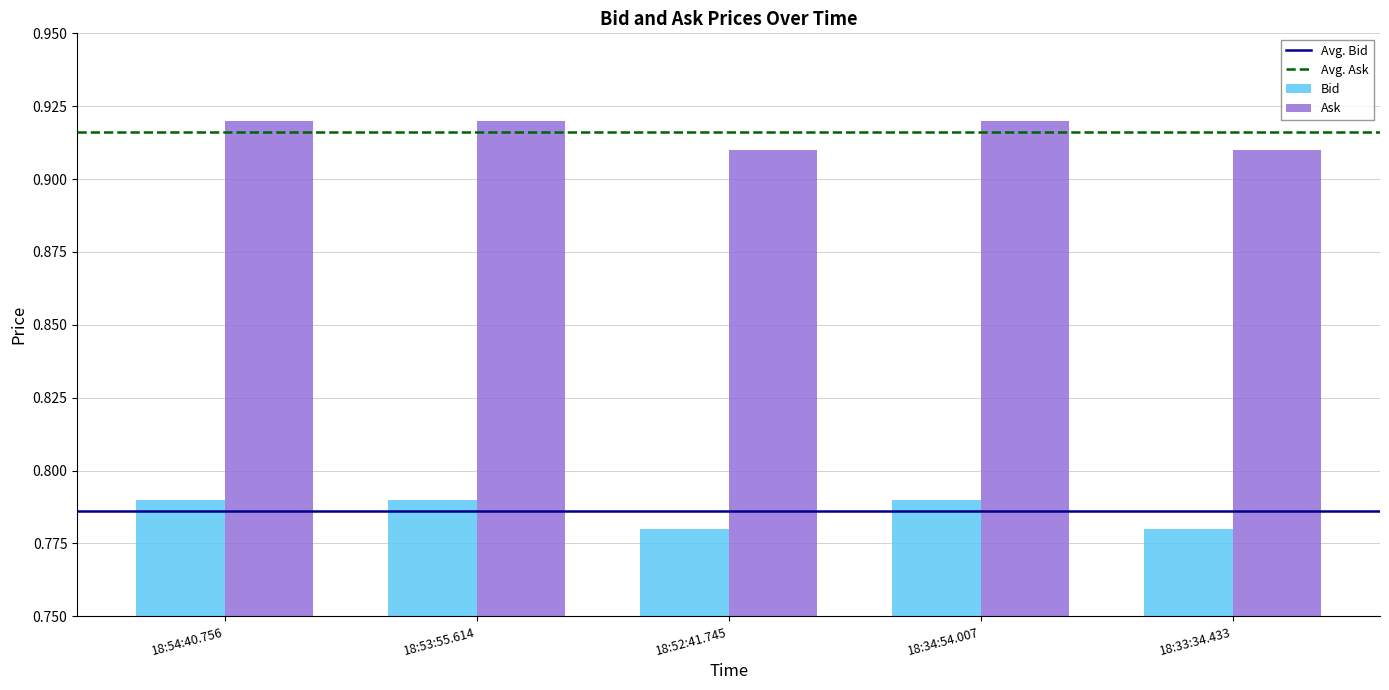

What is the sum of the Ask values at 18:52:41.745 and 18:33:34.433?

1.8